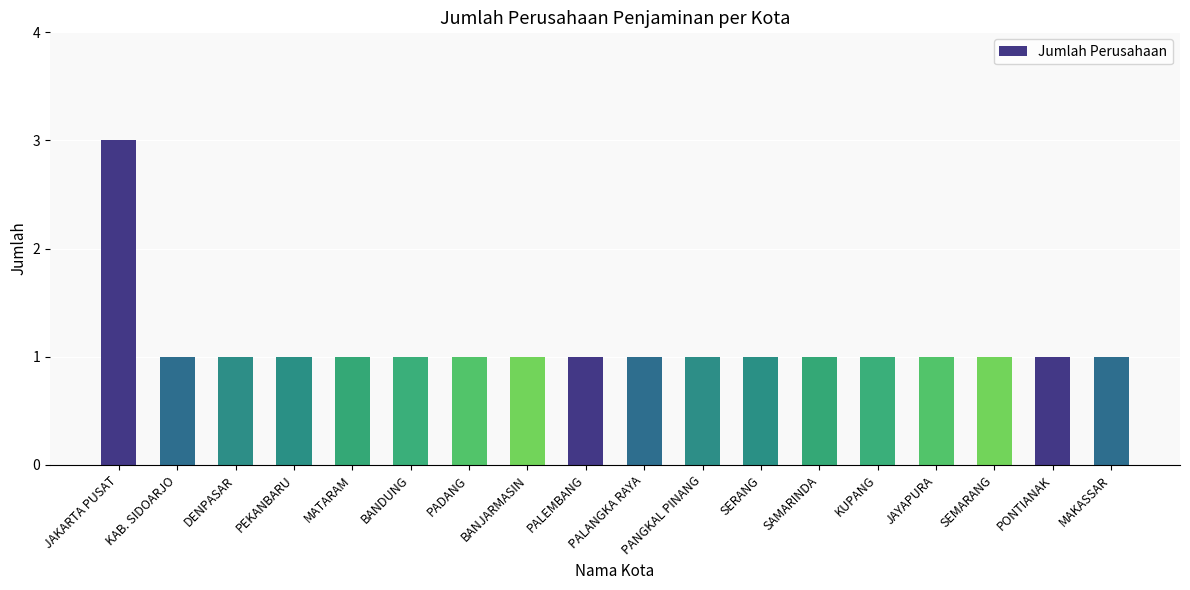

At which category does the chart reach its peak across all series?

JAKARTA PUSAT